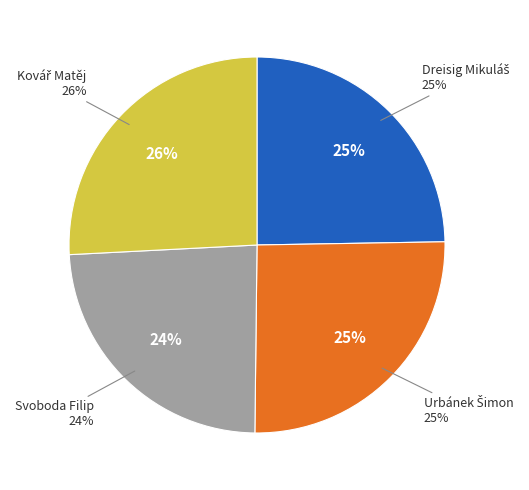

To the nearest percent, what is the average slice percentage?

25%